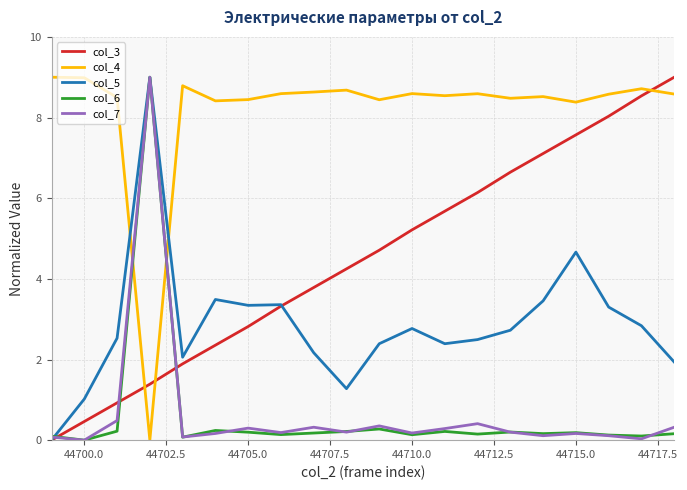

How many times do col_4 and col_3 cross each other?

3